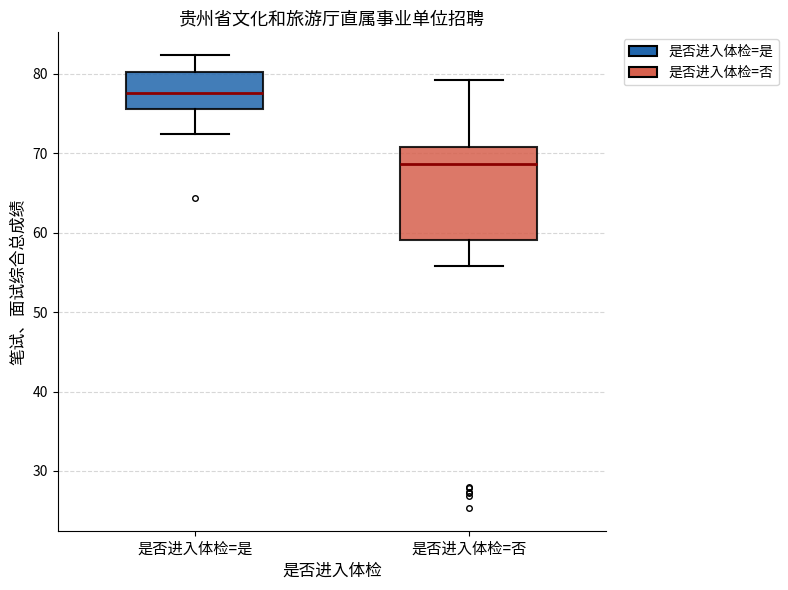

Reading left to right, read every box against the y-axis: the position of its median line, the range the box covers, and the ends of its whiskers. The values are not printed on the chart, so give them approximately, as read against the axis.

是否进入体检=是: median 78, box 76 to 80, whiskers 72 to 82
是否进入体检=否: median 69, box 59 to 71, whiskers 56 to 79